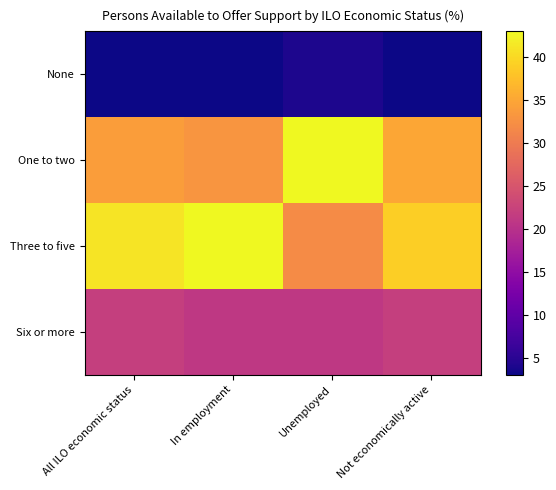

What is the maximum value shown in the chart?

43